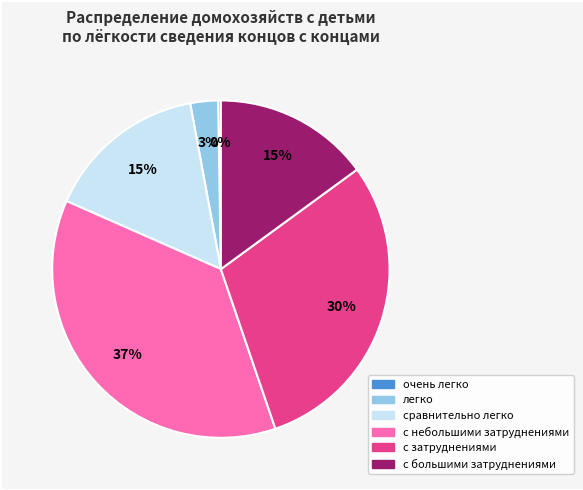

What is the ratio of the value at с большими затруднениями to the value at с небольшими затруднениями?

0.4